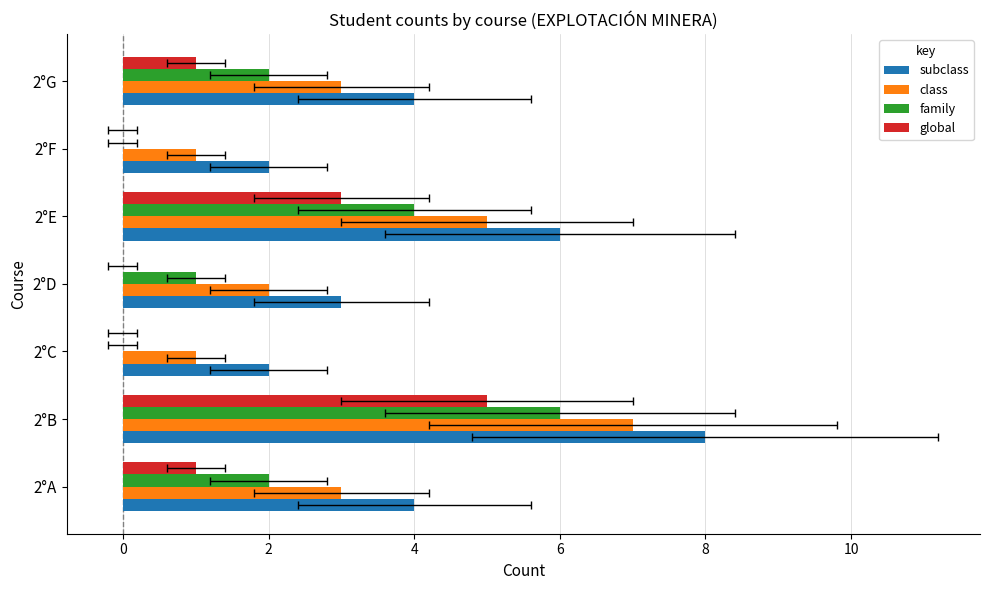

How many distinct data groups are displayed?

4